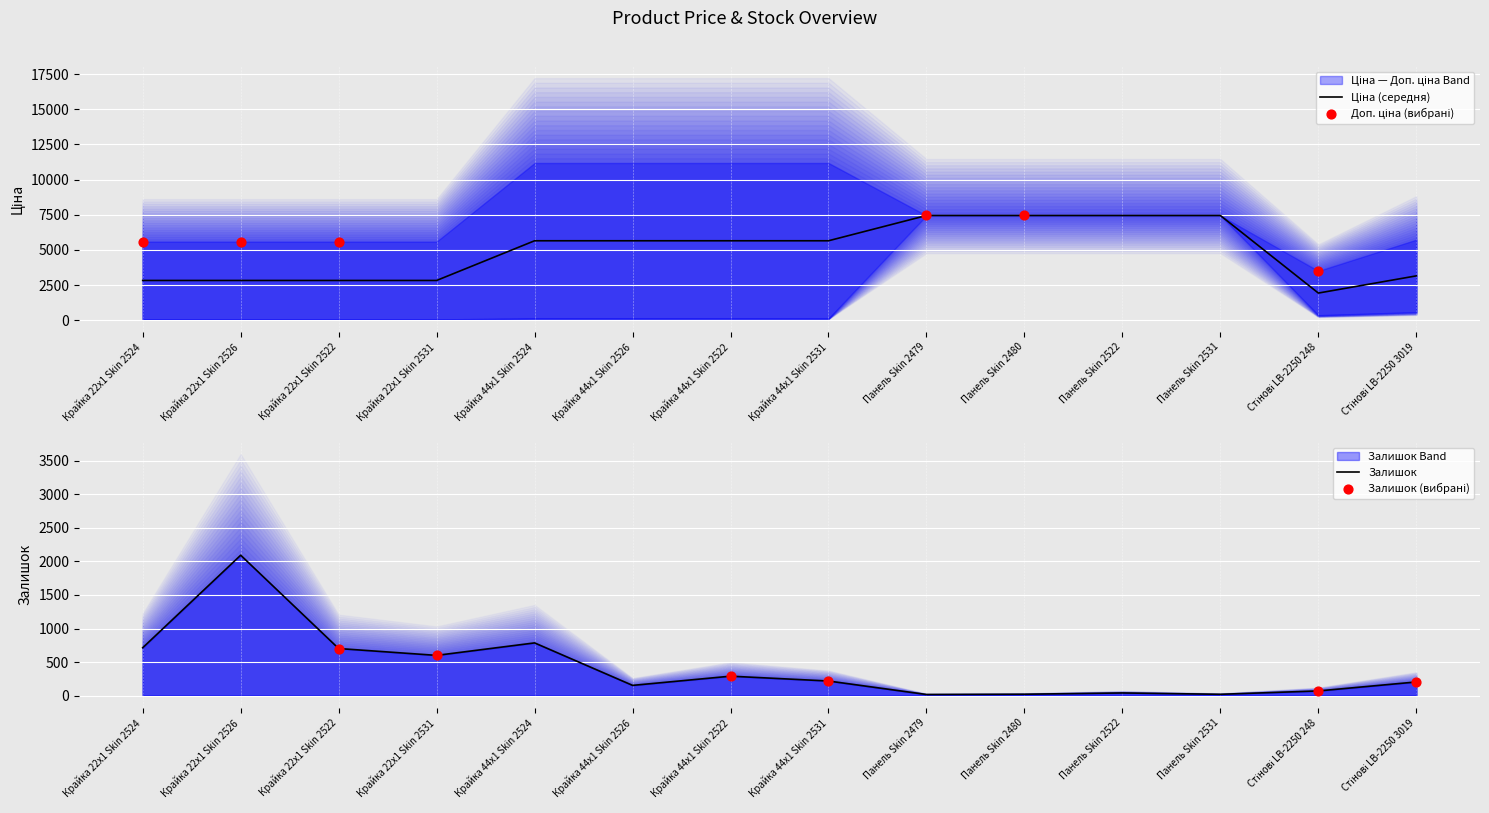

Which series contains the lowest Y value?

Залишок